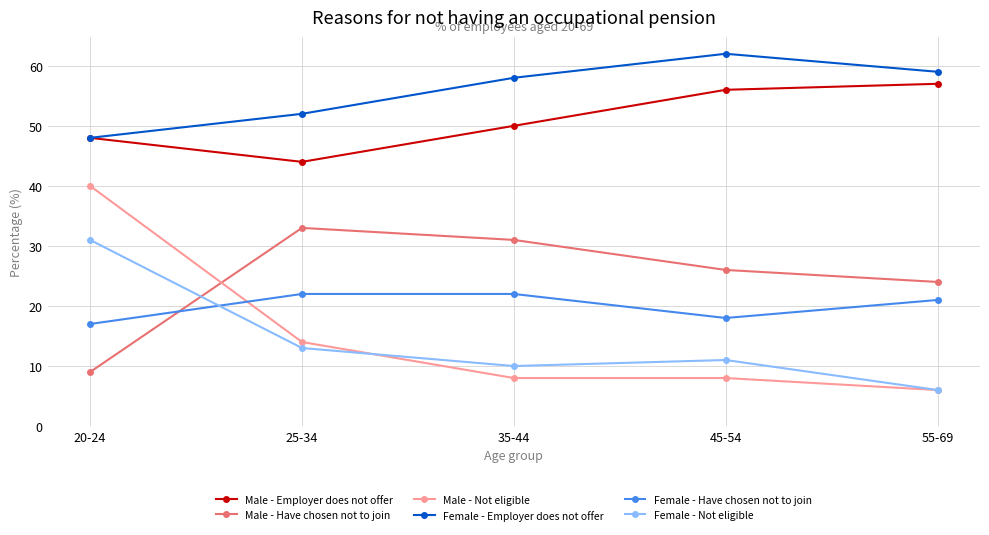

At which category does Female - Employer does not offer reach its first local peak?

45-54